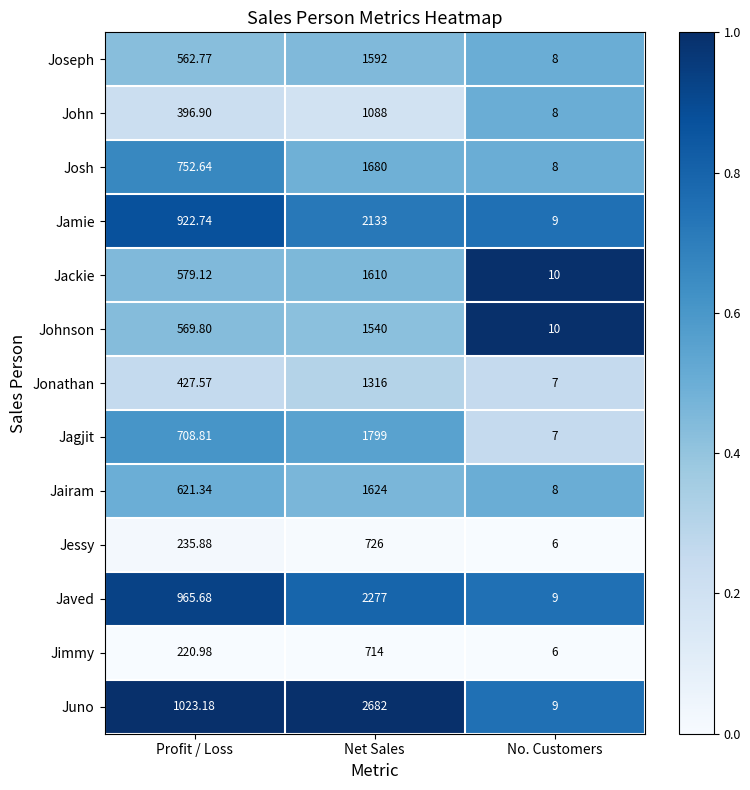

Which series has the largest total across all categories?

Juno